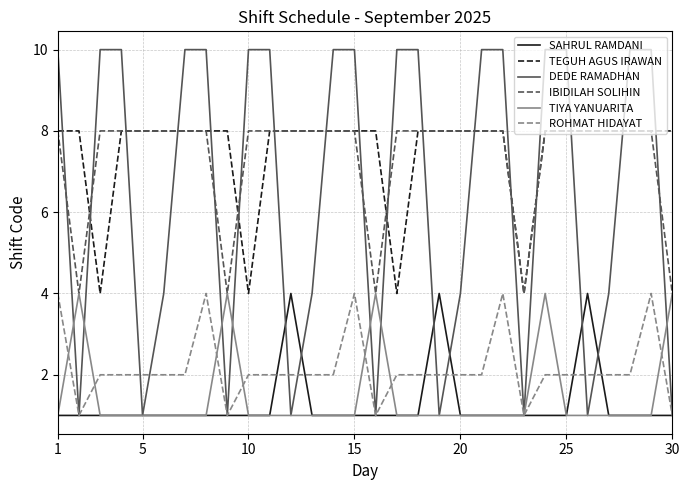

What is the highest value of the ROHMAT HIDAYAT series?

4